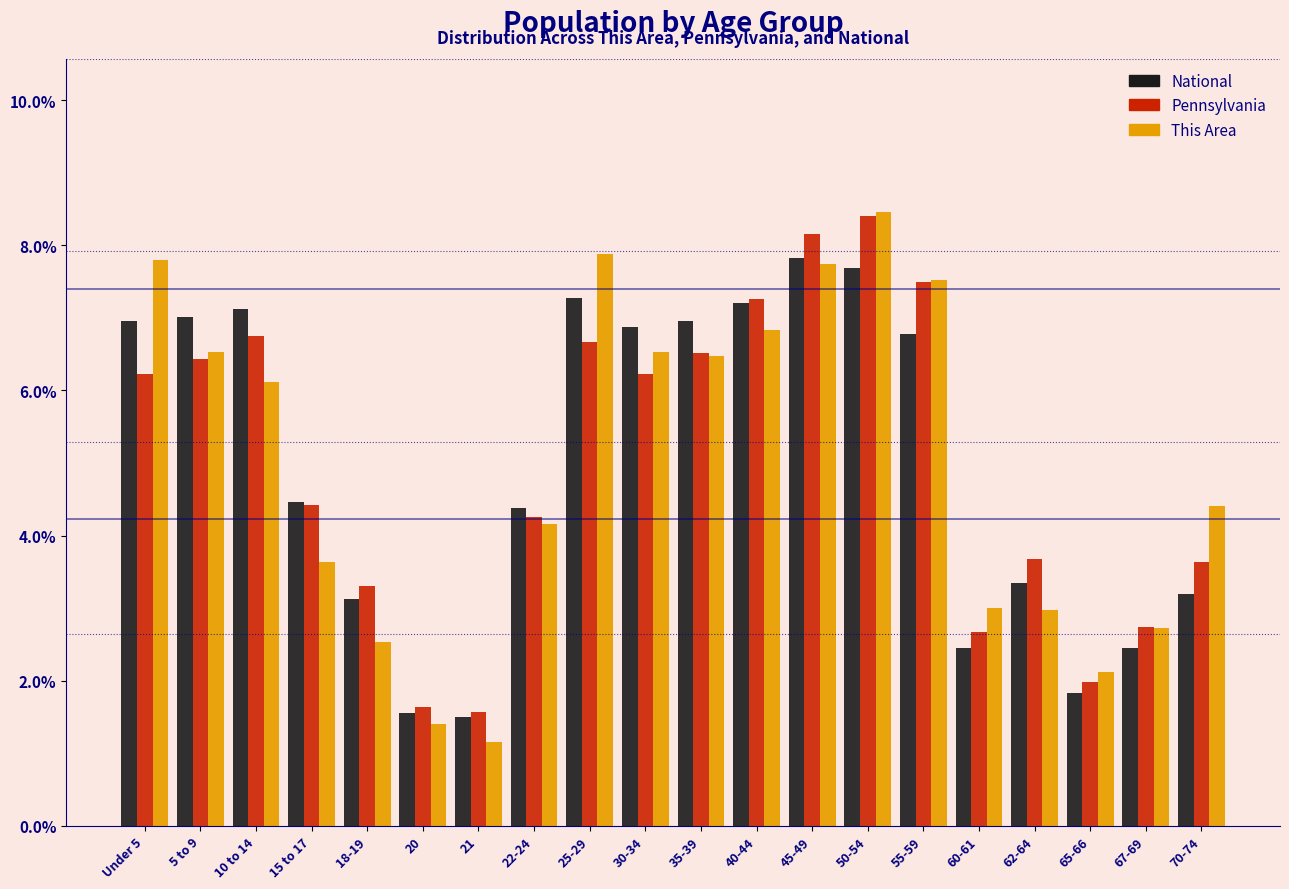

The This Area series shows 9.8 at 55-59. True or false?

False